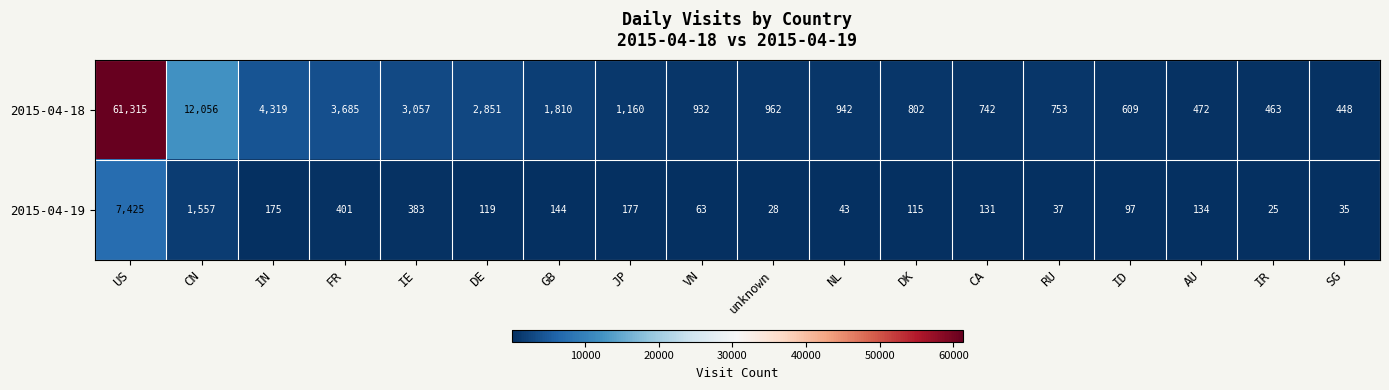

At which category is the sum across all series the highest?

US